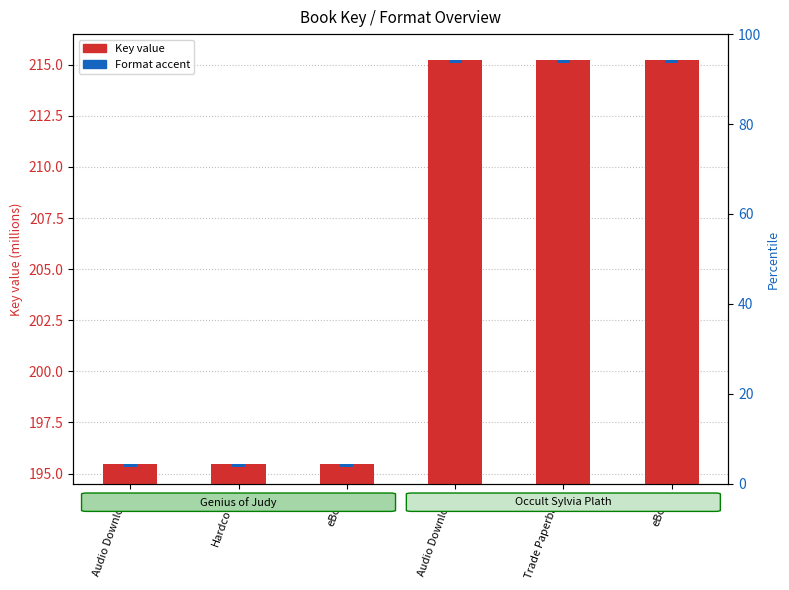

What are all the series names shown in the legend?

Key value (millions), Format accent